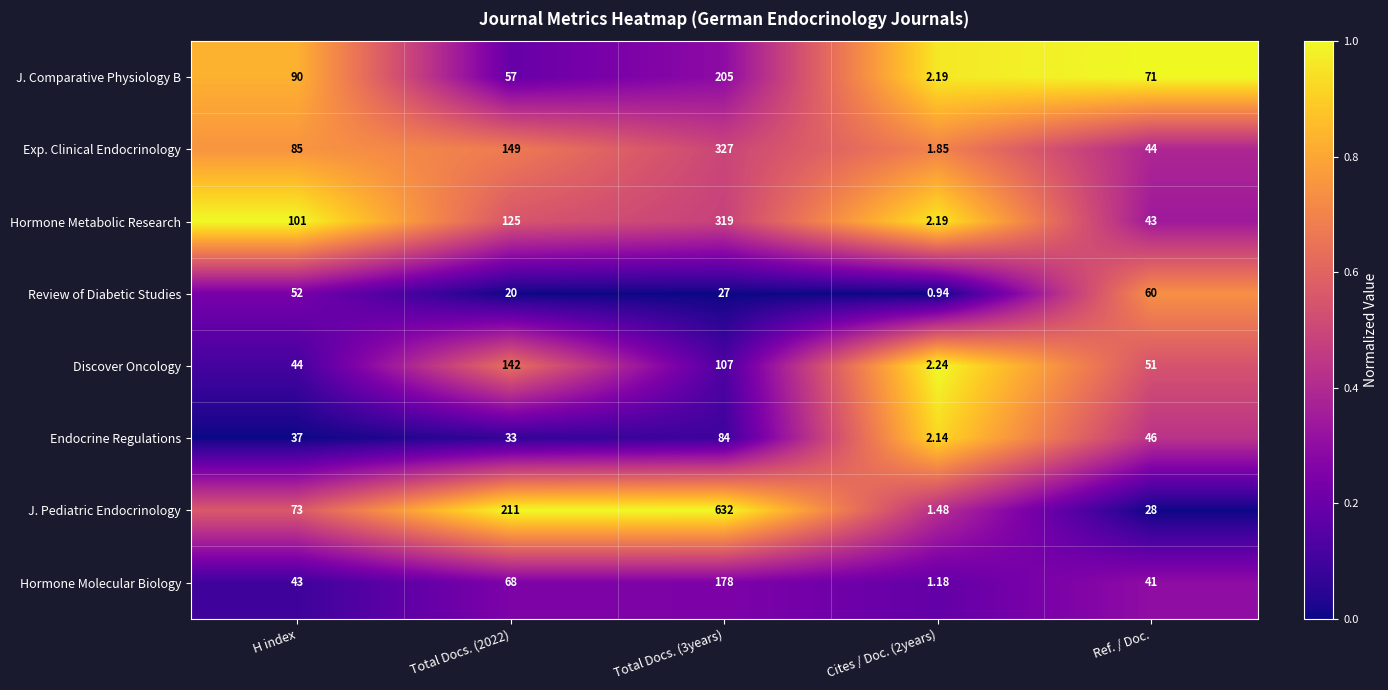

Which series has the largest total across all categories?

J. Pediatric Endocrinology